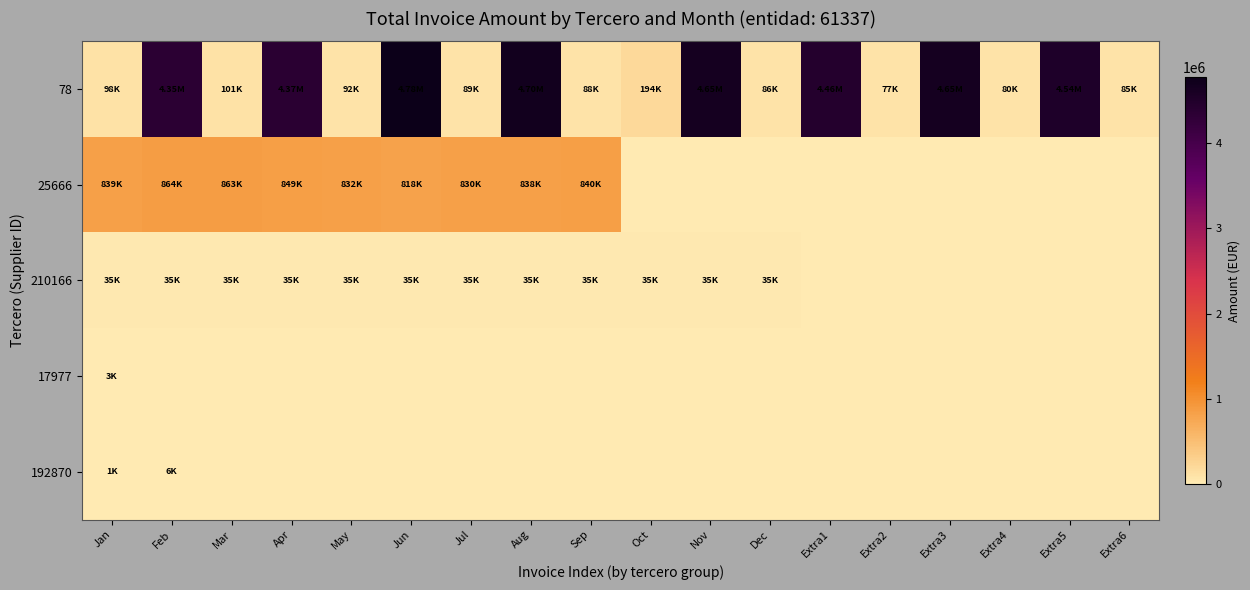

Which series has the widest spread of values?

78